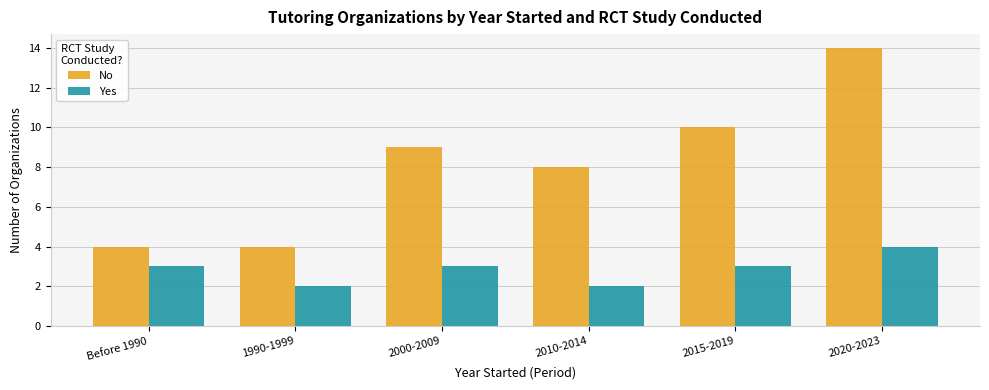

Which series has the largest range (max minus min)?

No